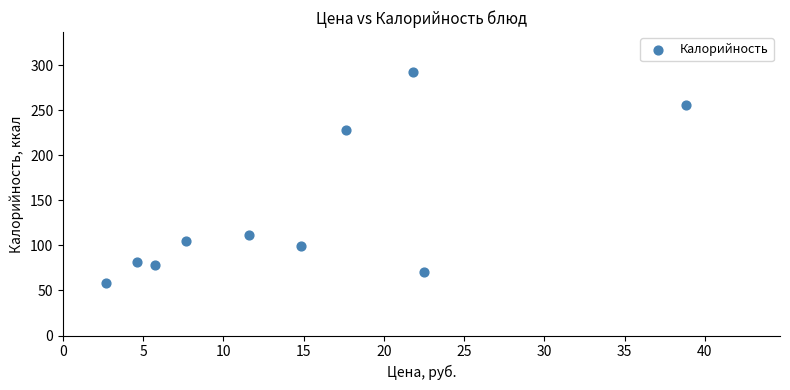

What Y value in the scatter plot is closest to 175?

227.9